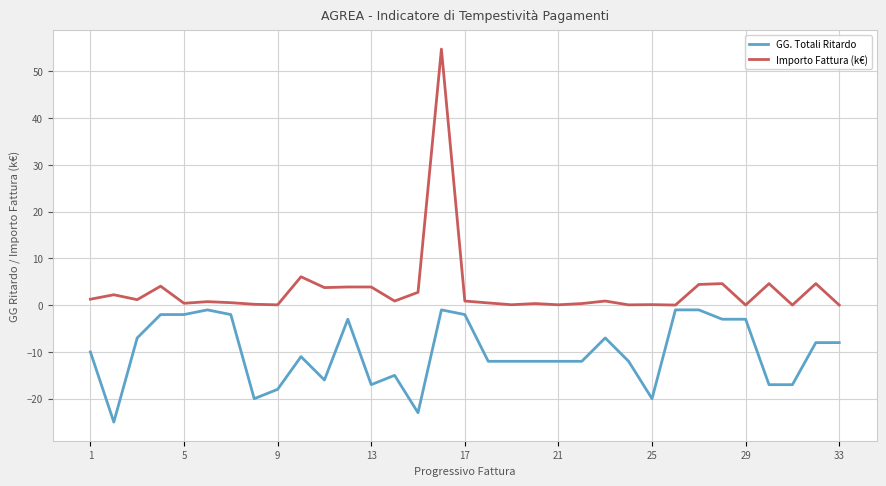

What is the average value of the GG. Totali Ritardo series?

-10.1